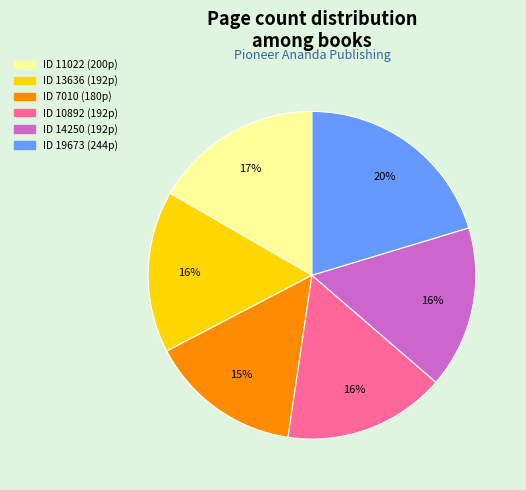

Is there any slice that represents more than half of the pie?

No